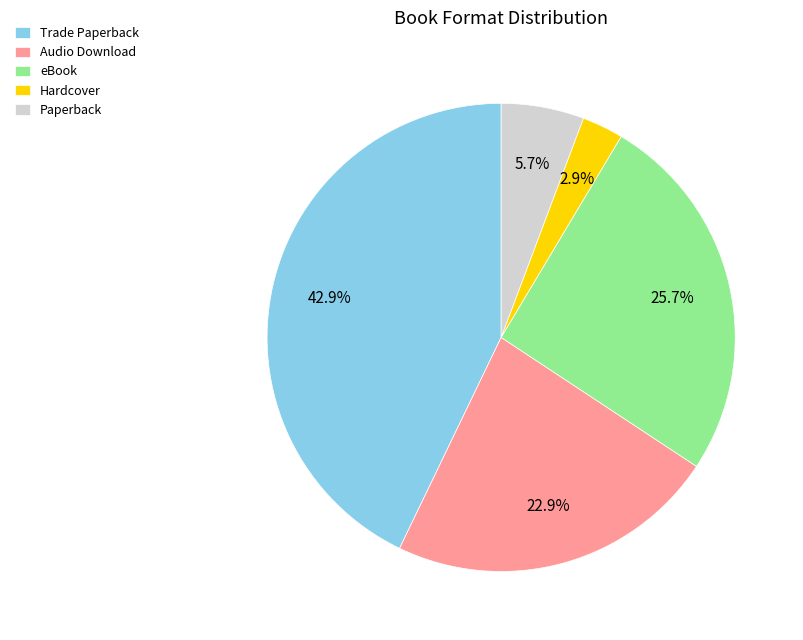

The Hardcover slice represents 3% of the pie. True or false?

True